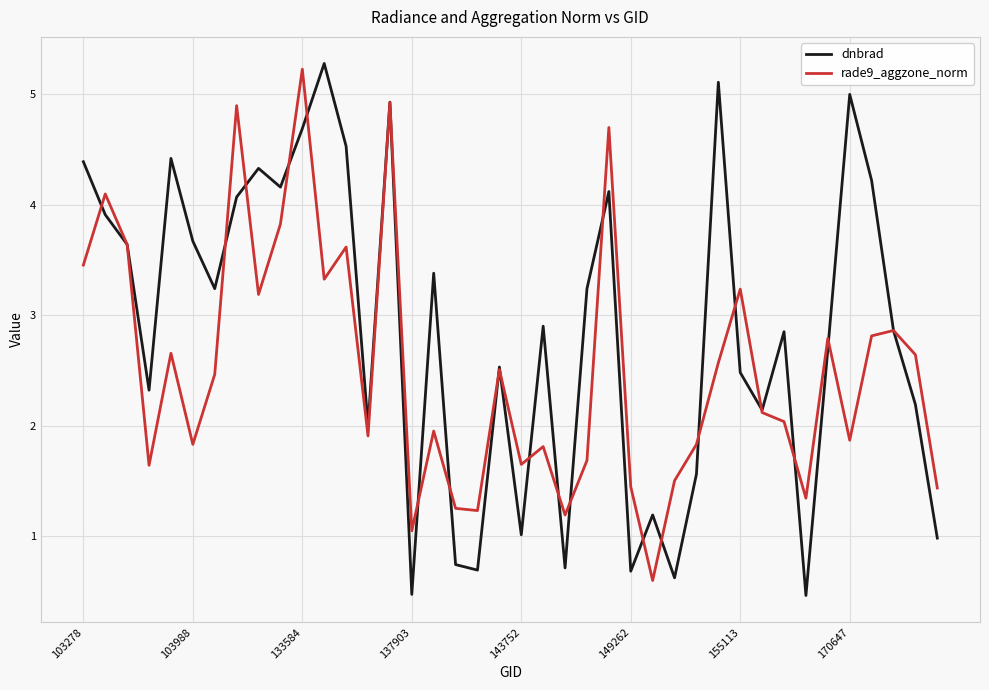

Which series has the largest total across all categories?

dnbrad